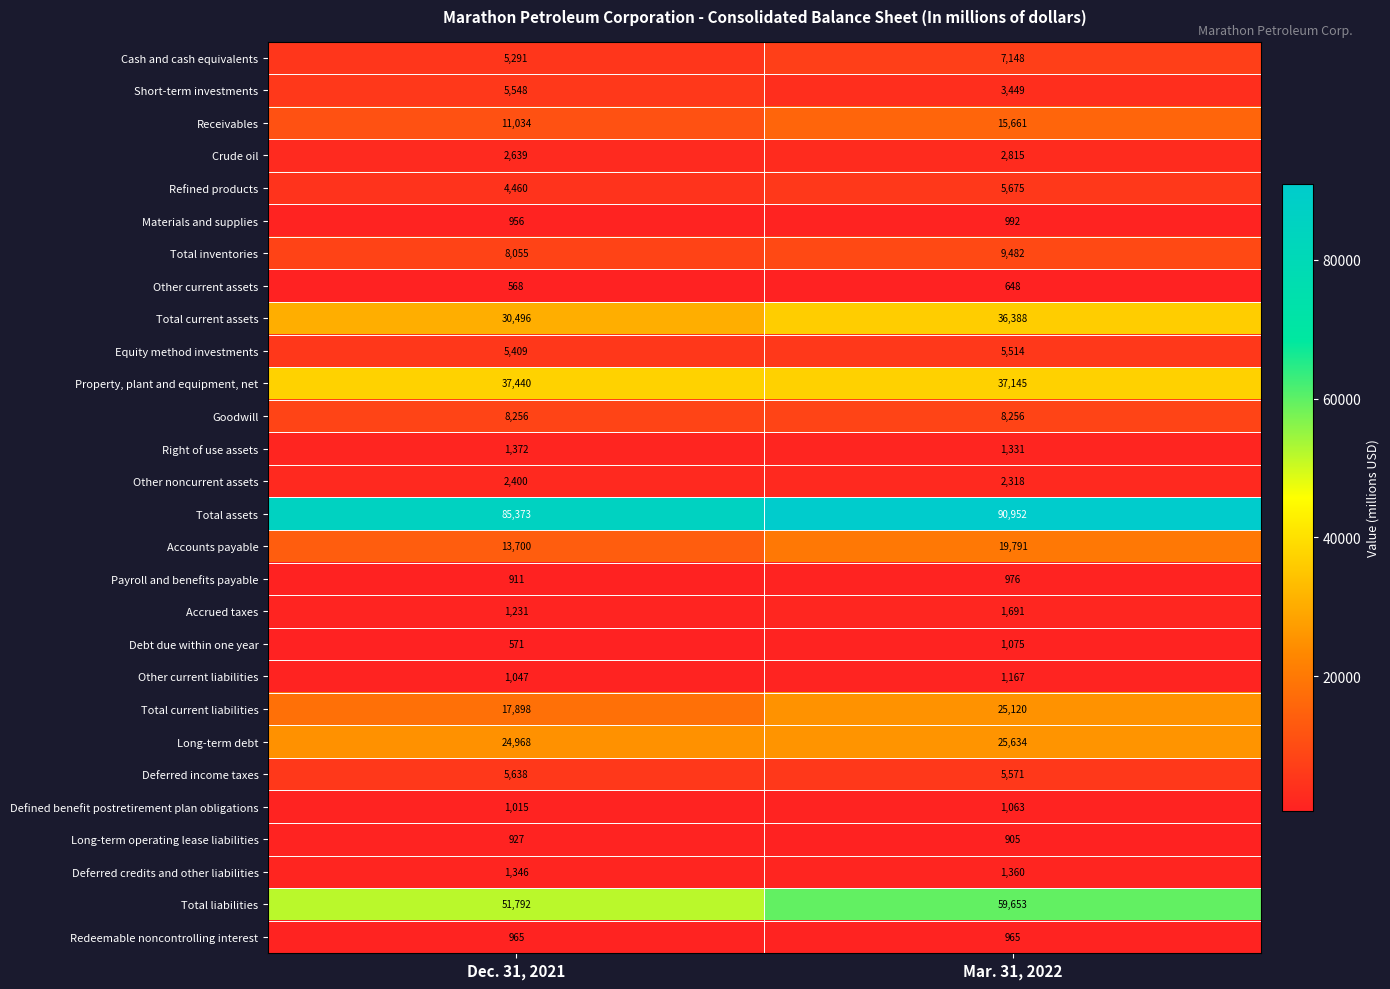

What is the difference between the Accounts payable values at Dec. 31, 2021 and Mar. 31, 2022?

6091